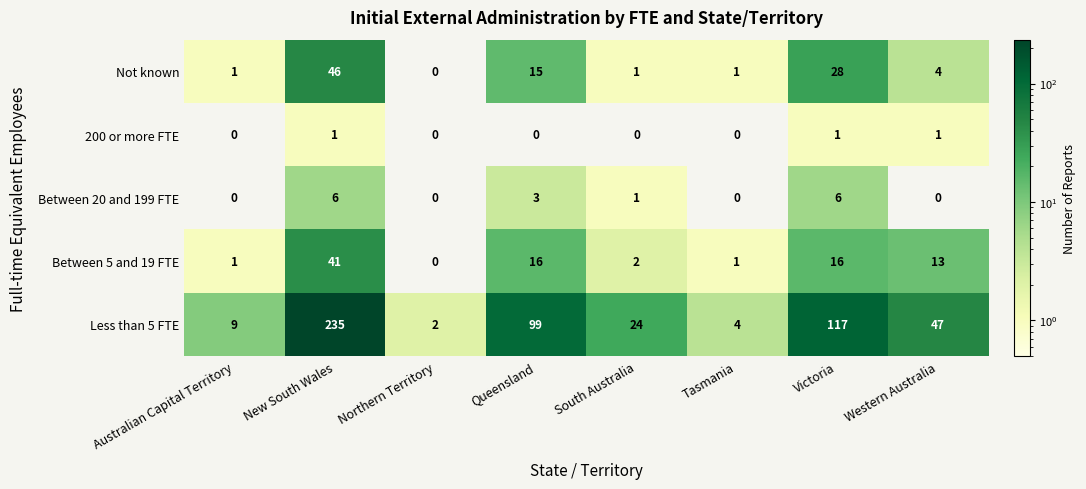

What is the difference between the second highest and minimum values in the Less than 5 FTE series?

115